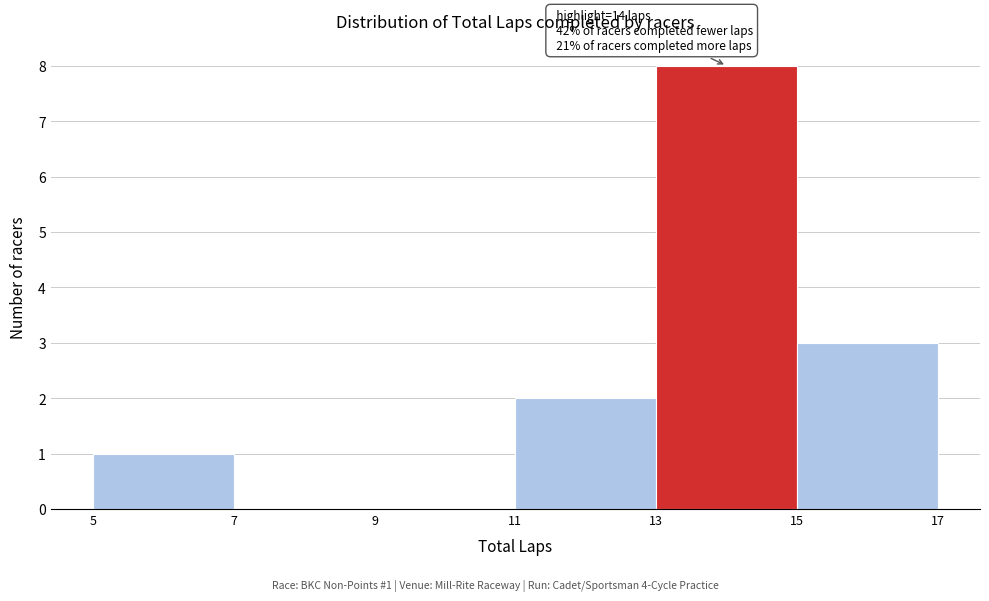

Which range on the x-axis has the tallest bar?

13 to 15